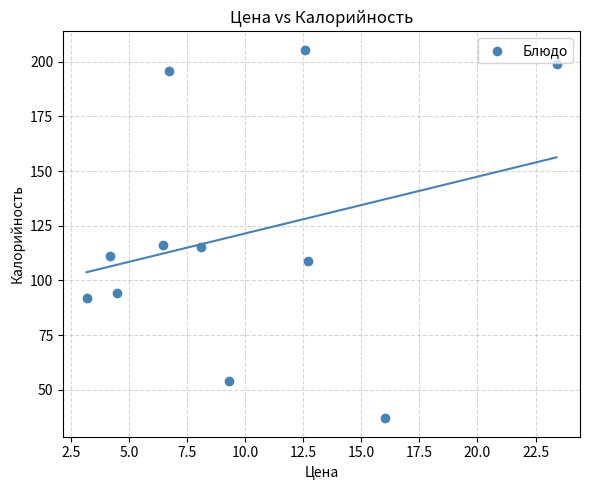

What is the average X value?

9.7